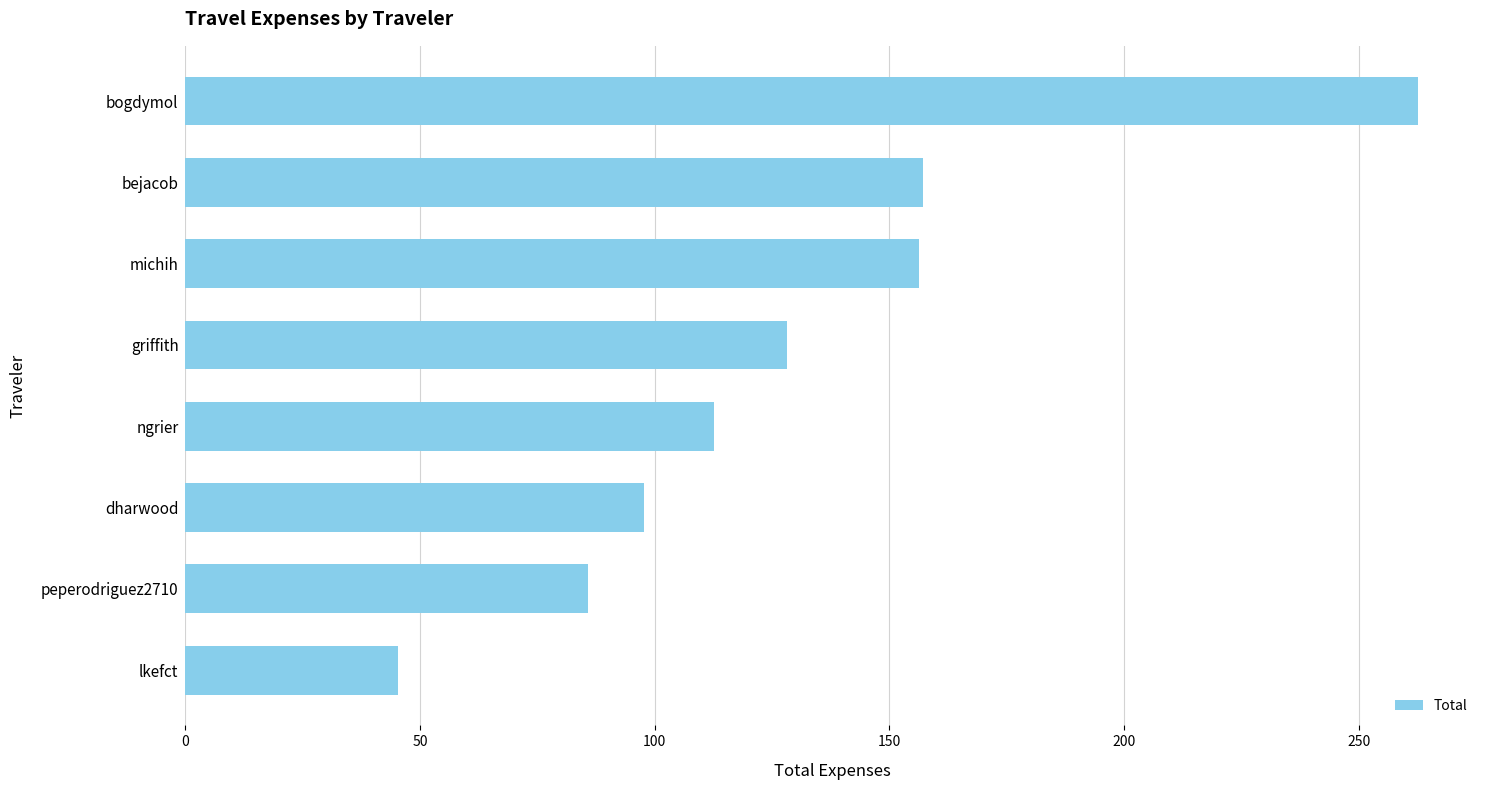

What is the value of the 5th bar from the top?

112.5